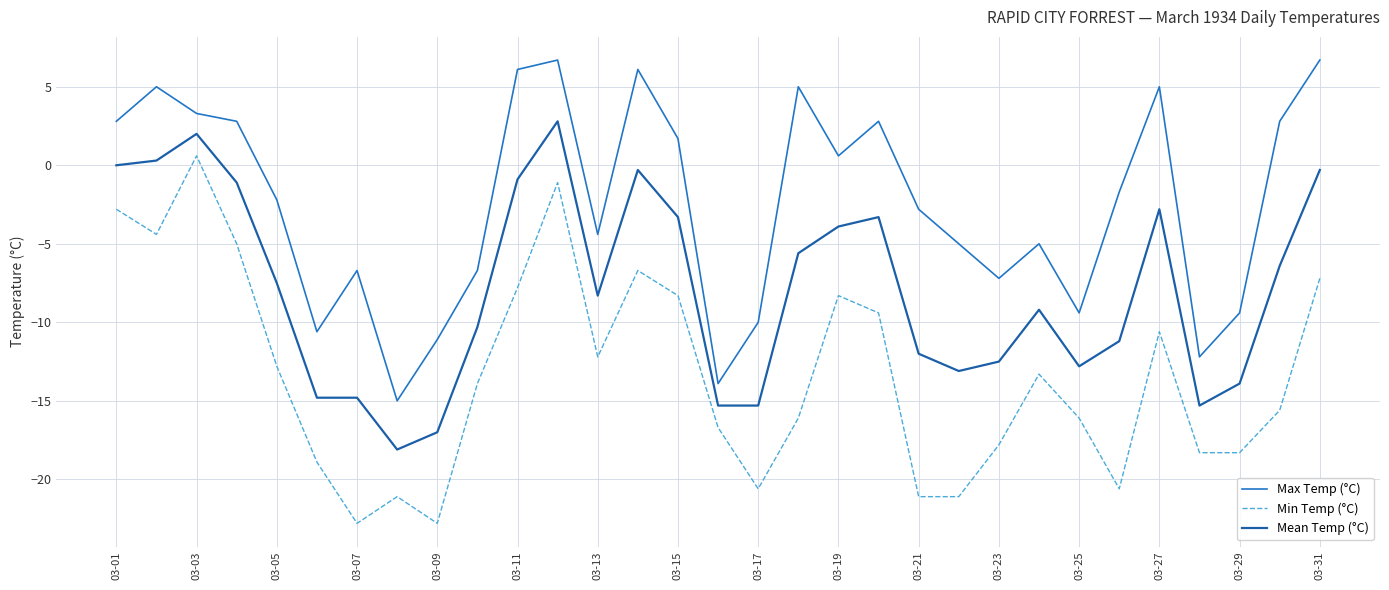

Where is the first local maximum for Min Temp (°C)?

03-03